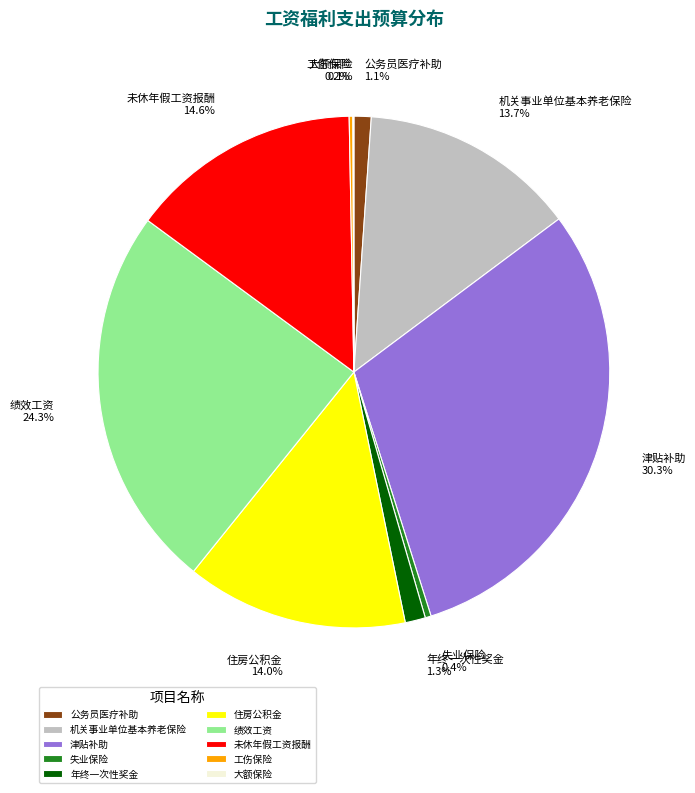

What percentage is NOT represented by 公务员医疗补助?

98.9%